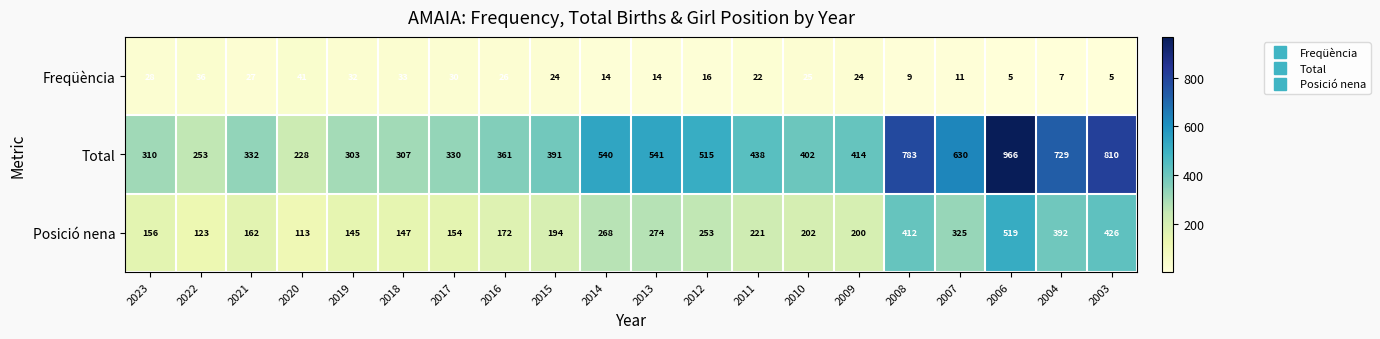

How many categories are shown in the chart?

20